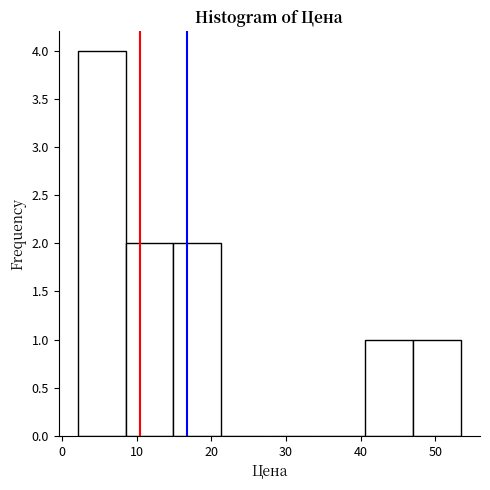

What is the height of the bar covering 8 to 15 on the x-axis? Neither the bar edges nor the heights are printed on the chart, so give them approximately, as read against the axes.

2